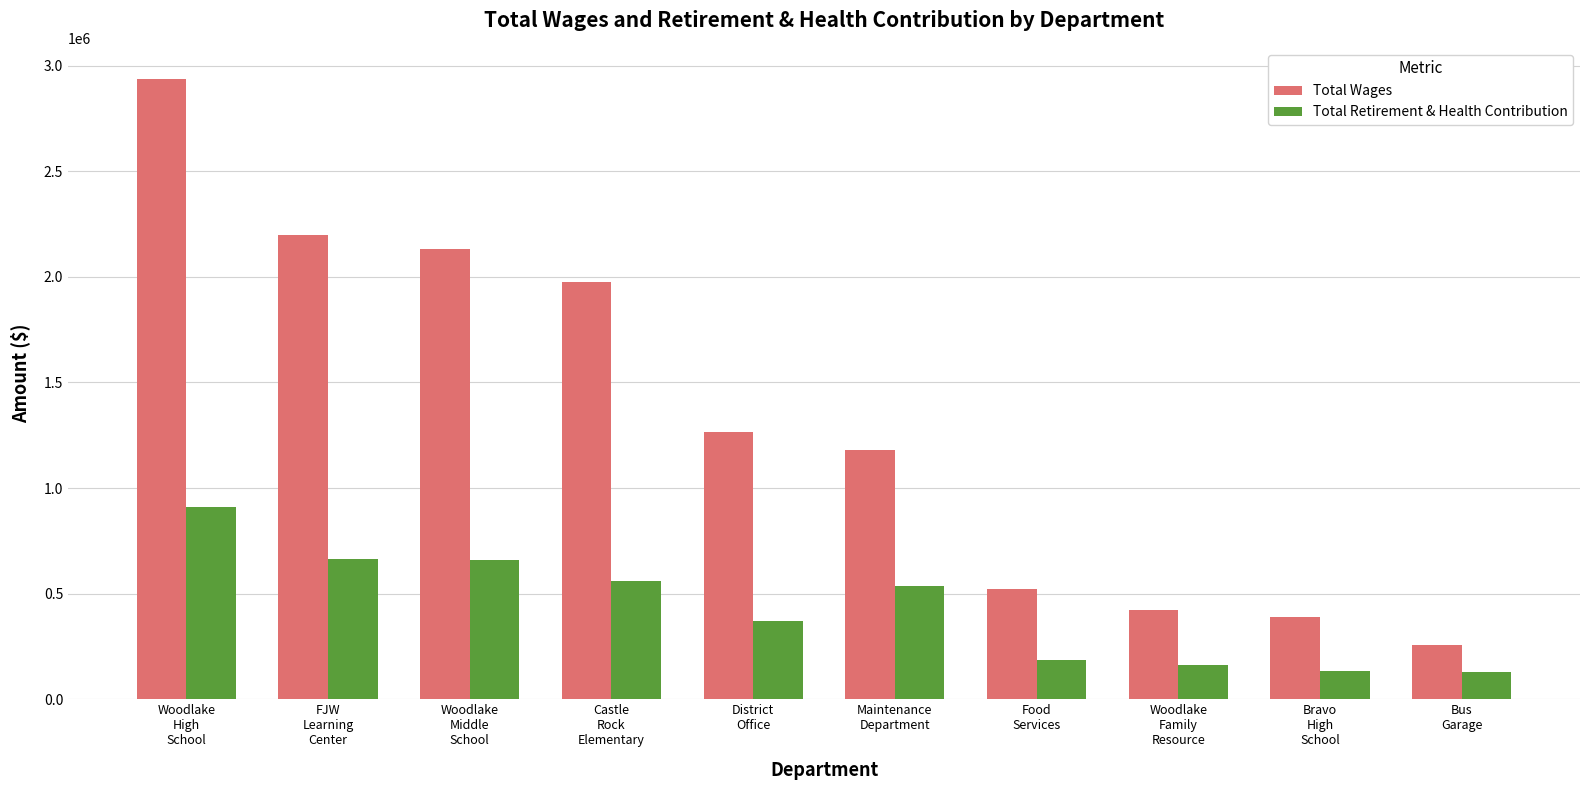

At which label is Total Retirement & Health Contribution closest to 521177?

Maintenance
Department